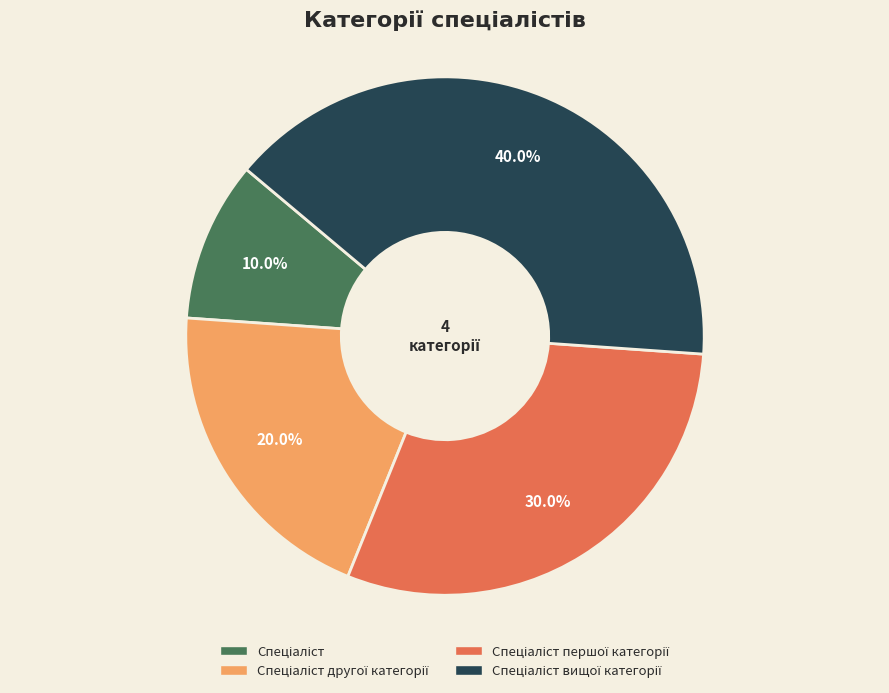

How many segments does this pie chart have?

4